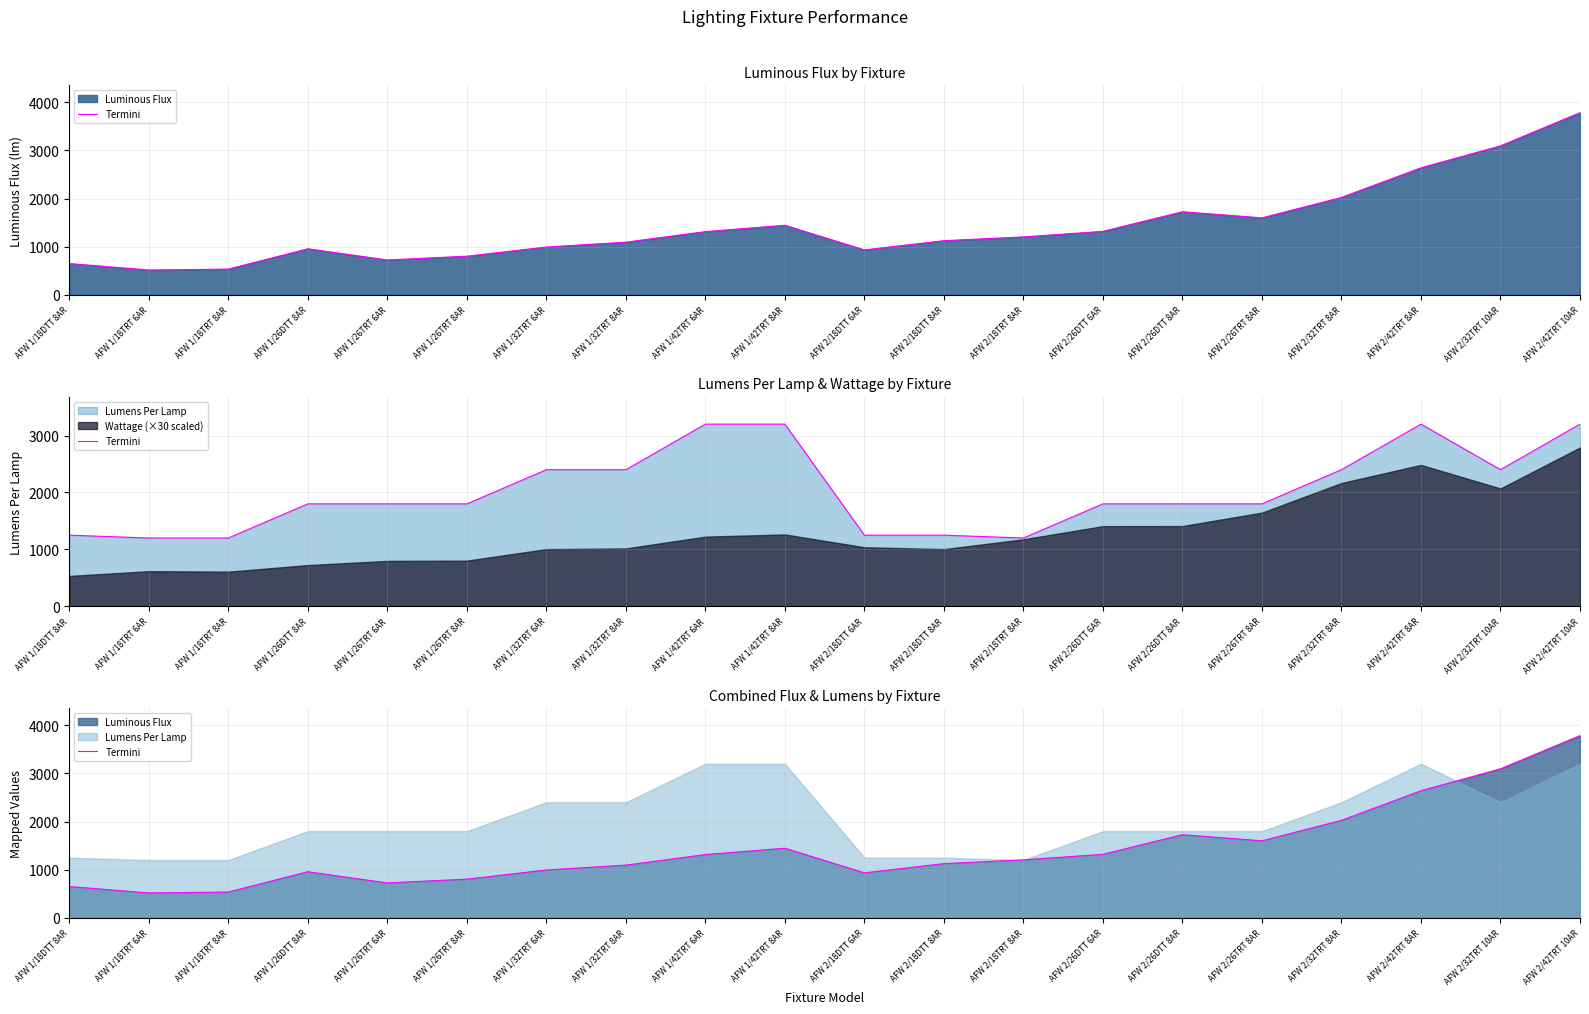

What is the approximate value at AFW 2/18DTT 8AR?

1125.8